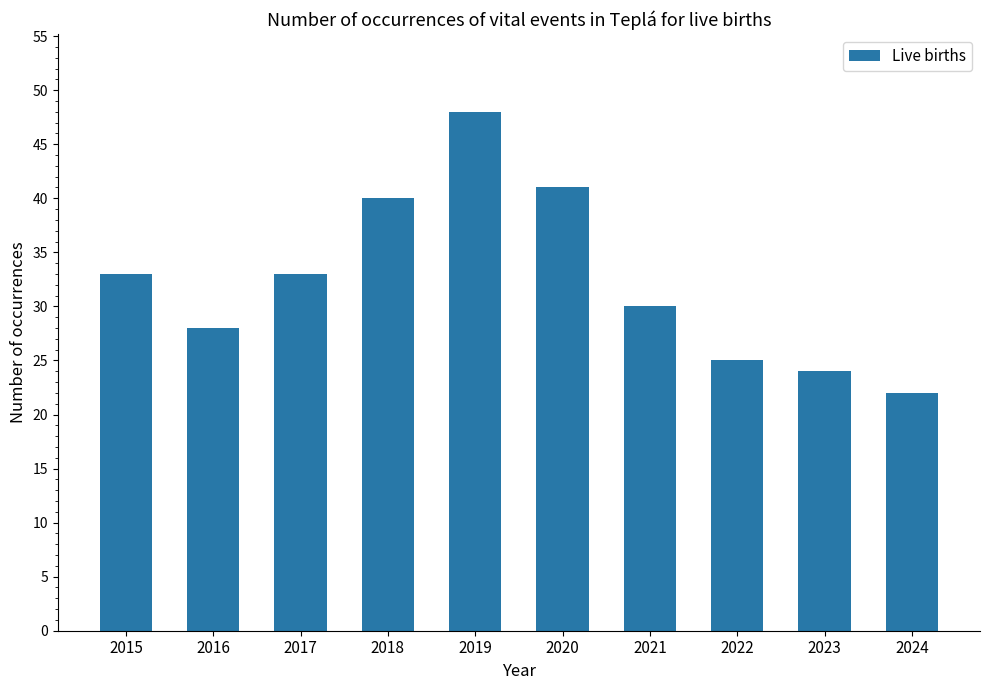

What is the difference between the values at 2020 and 2018?

1